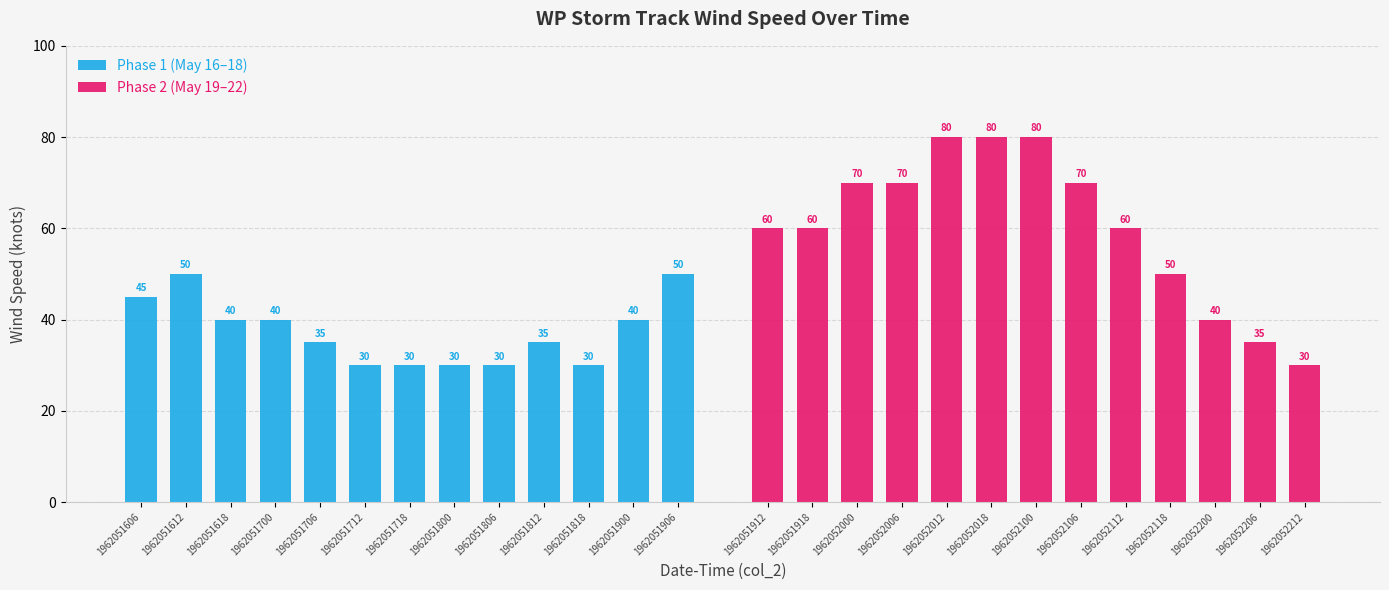

Does the chart contain stacked bars?

No